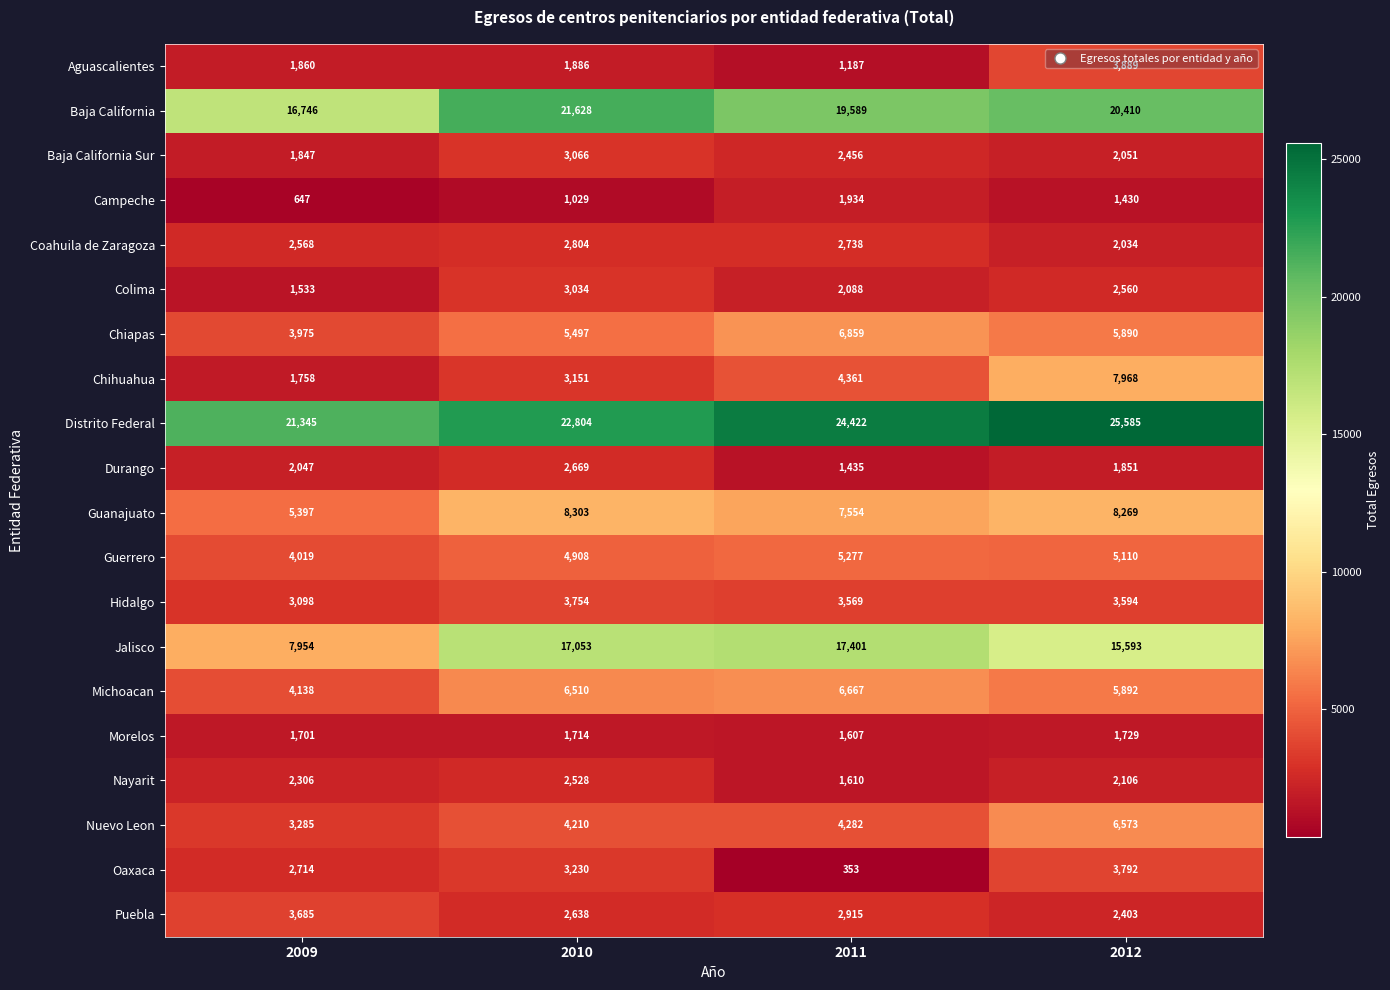

The value of Nayarit at 2011 is 2347. True or false?

False